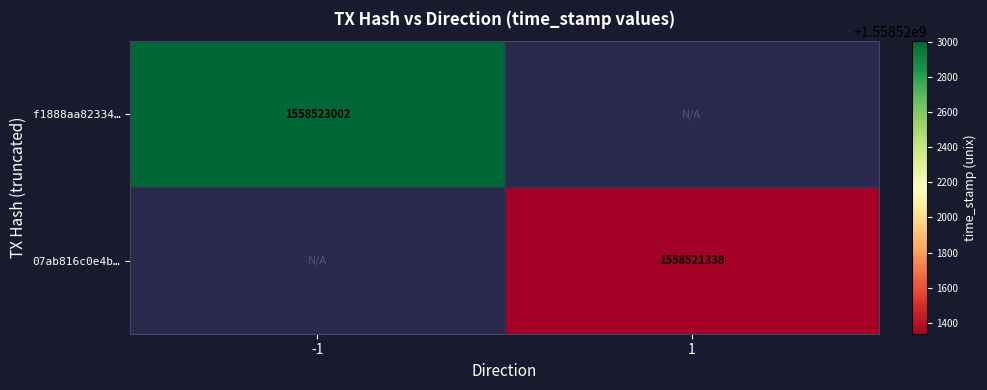

The f1888aa82334… series shows 1558523002 at -1. True or false?

True